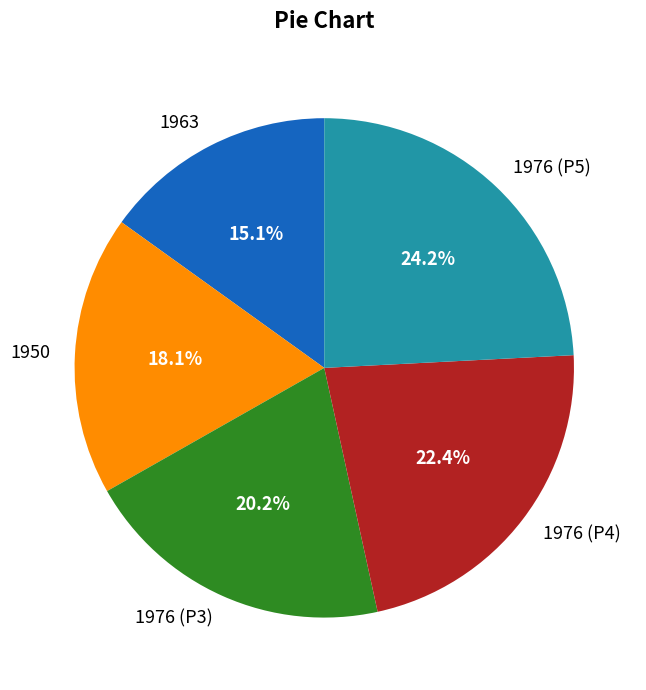

What is the smallest slice in the pie chart?

1963